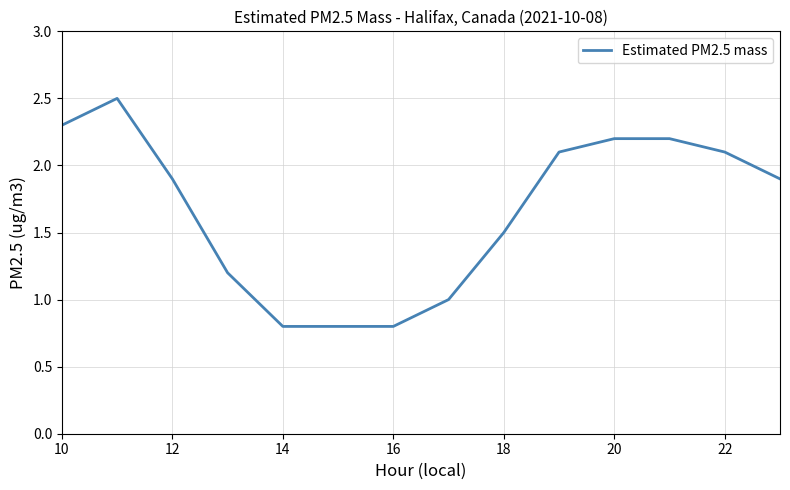

What is the difference between the maximum and minimum values?

1.7